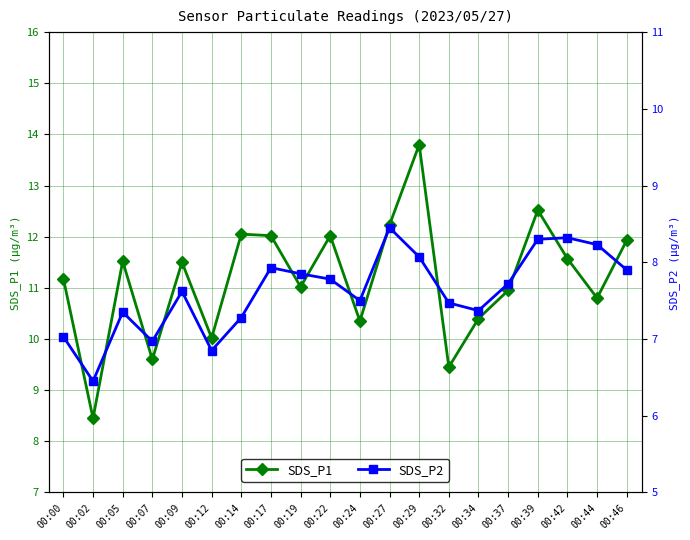

Reading right to left, extract all data points from this chart.

SDS_P1: 11.9	10.8	11.6	12.5	10.9	10.4	9.4	13.8	12.2	10.3	12.0	11.0	12.0	12.1	10.0	11.5	9.6	11.5	8.4	11.2
SDS_P2: 7.9	8.2	8.3	8.3	7.7	7.4	7.5	8.1	8.4	7.5	7.8	7.8	7.9	7.3	6.8	7.6	7.0	7.3	6.5	7.0